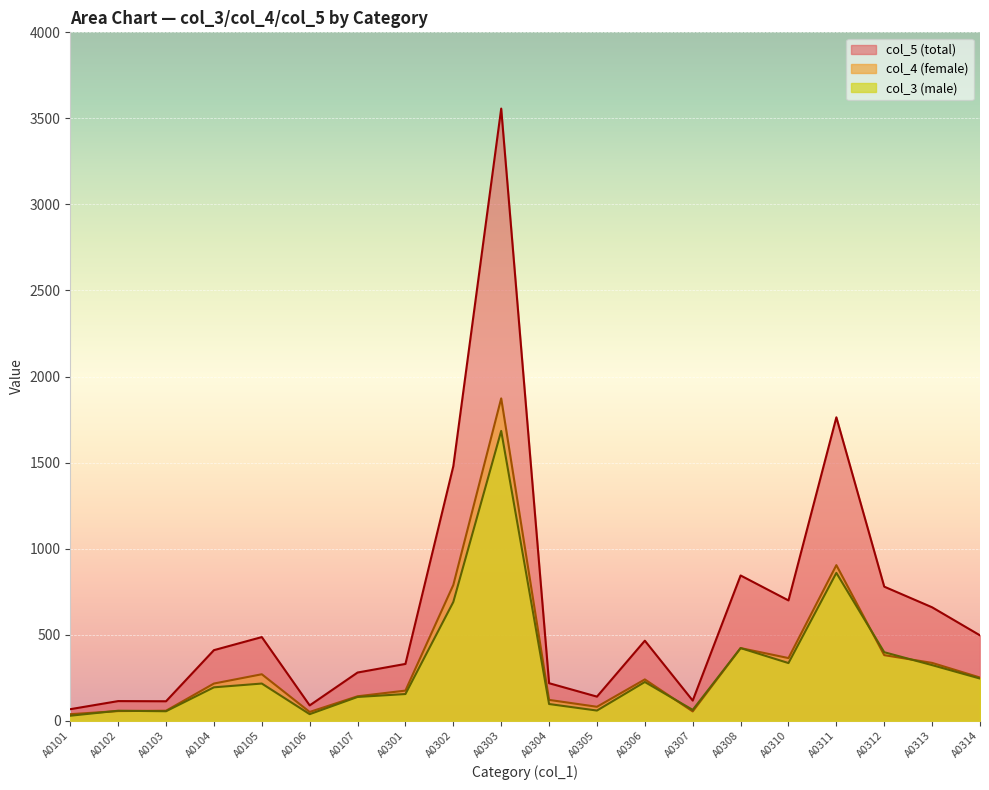

What is the value of the col_3 point at the 8th from the left?

155